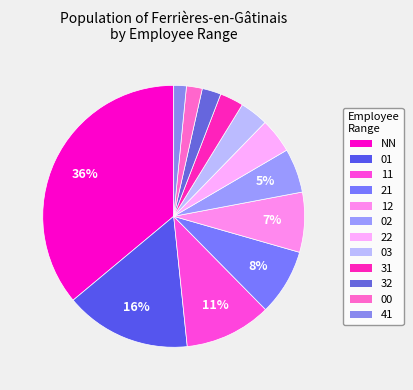

How many slices are in this pie chart?

12